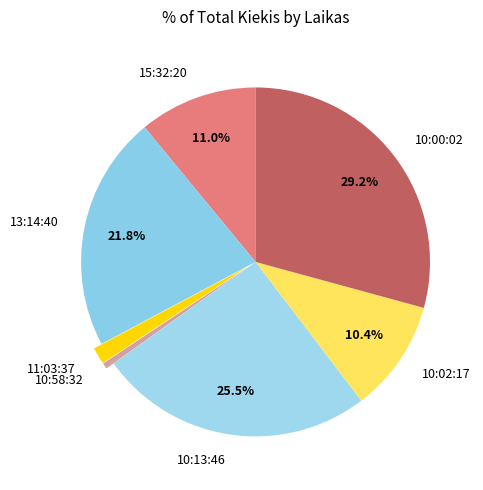

What is the largest slice in the pie chart?

10:00:02